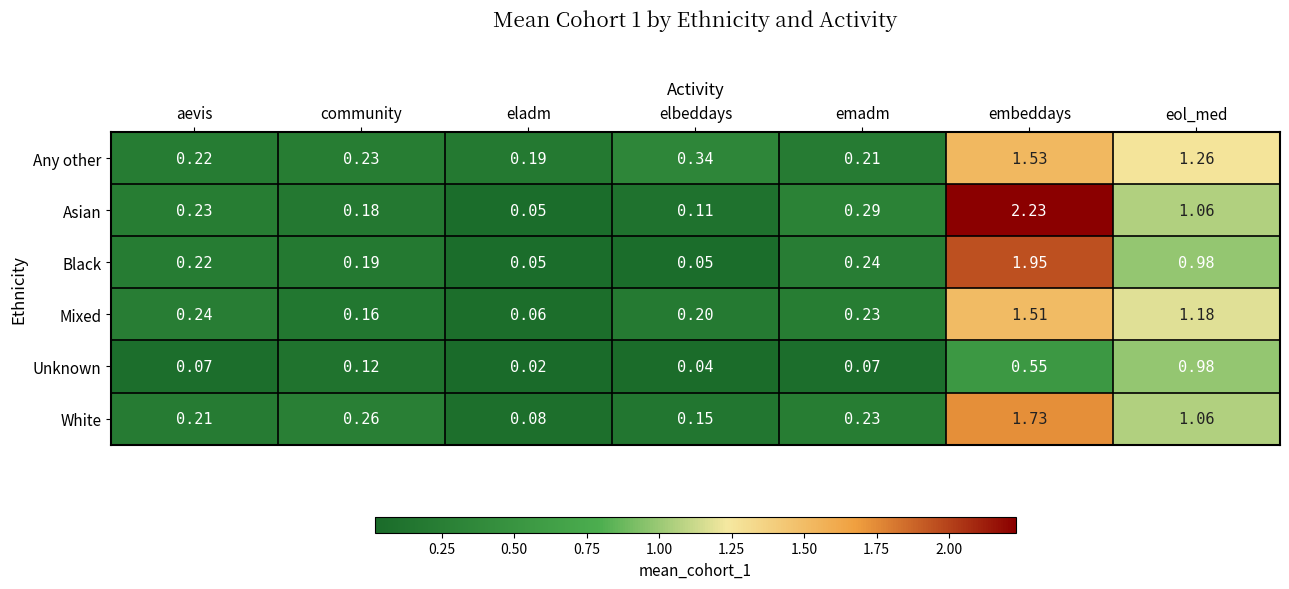

Which series changed the most between eladm and elbeddays?

Any other